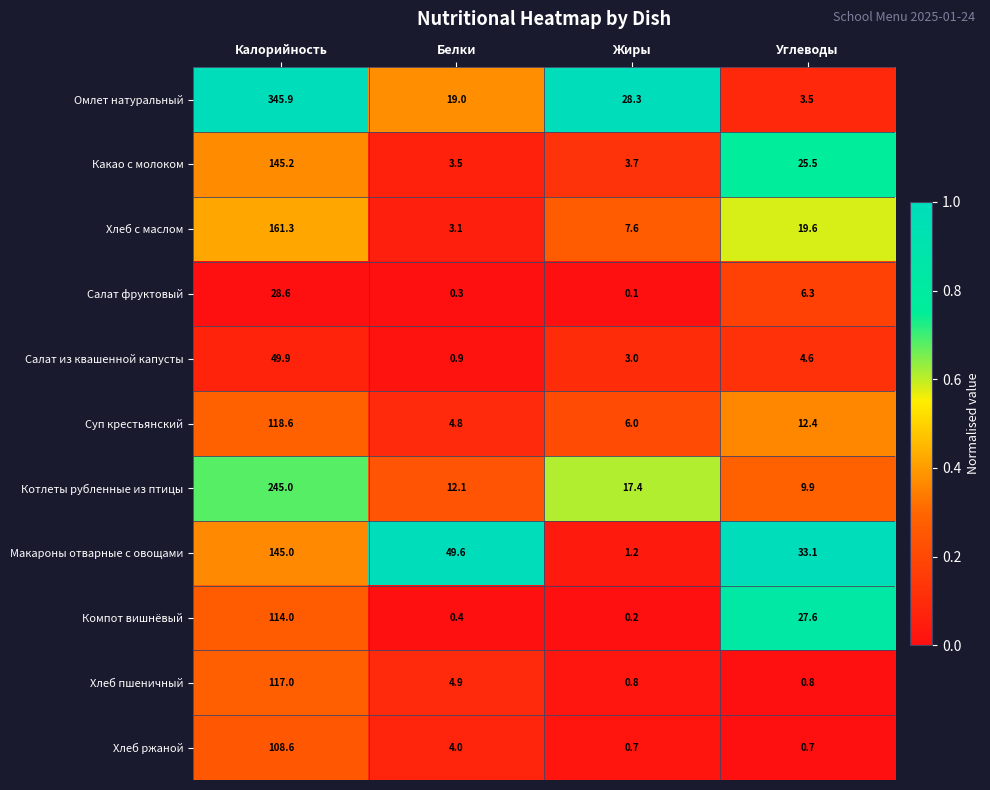

What is the total value across all series at Жиры?

69.0